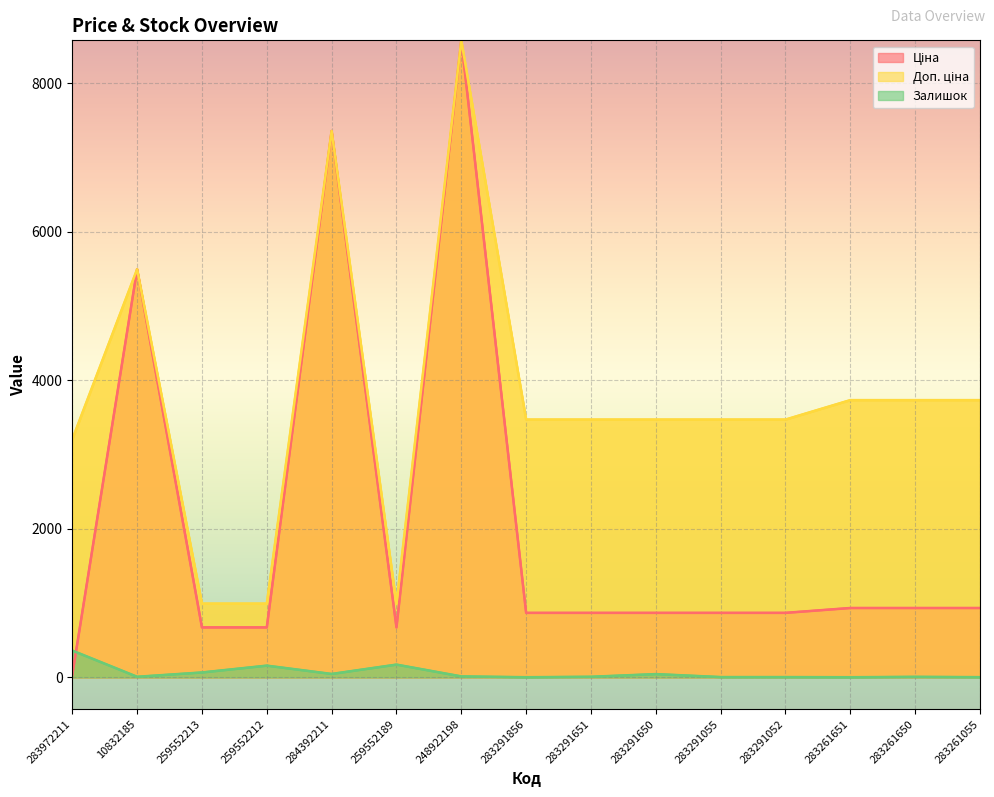

True or false: Ціна has a value of 672.1 at 259552213.

True